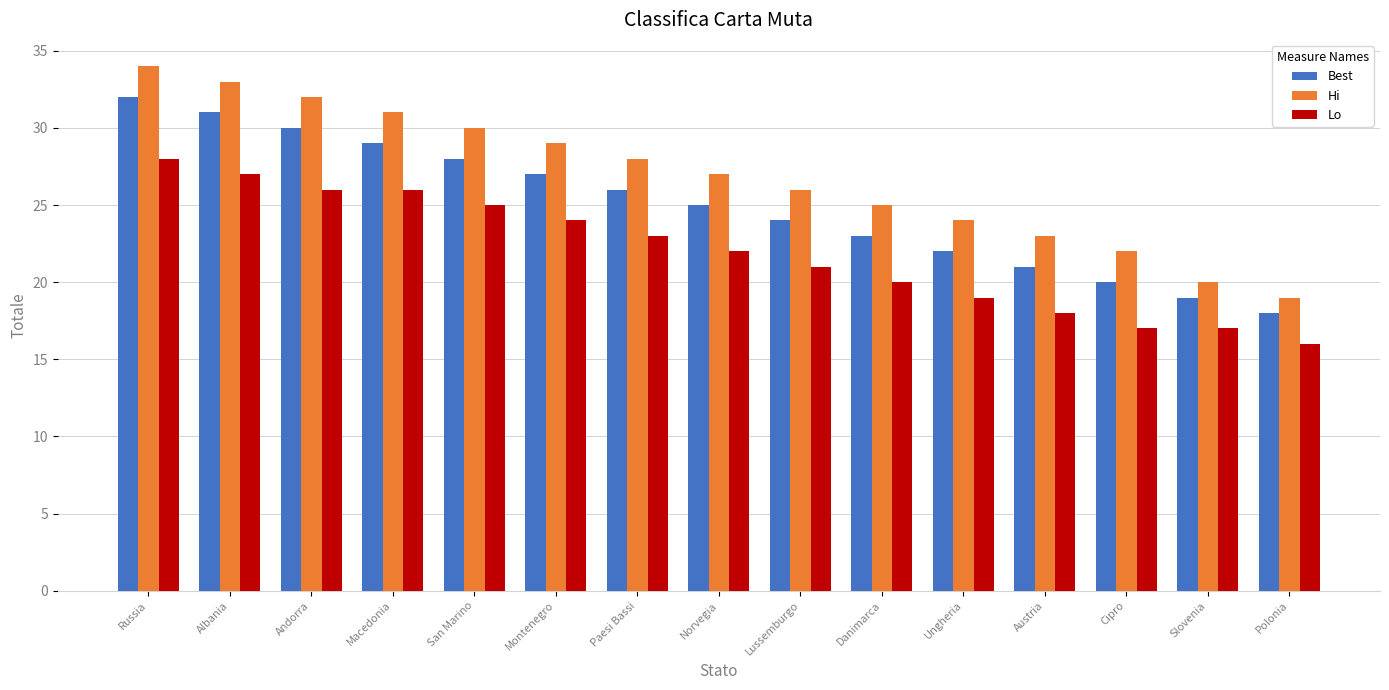

What is the difference between the maximum and minimum values in the Best series?

14